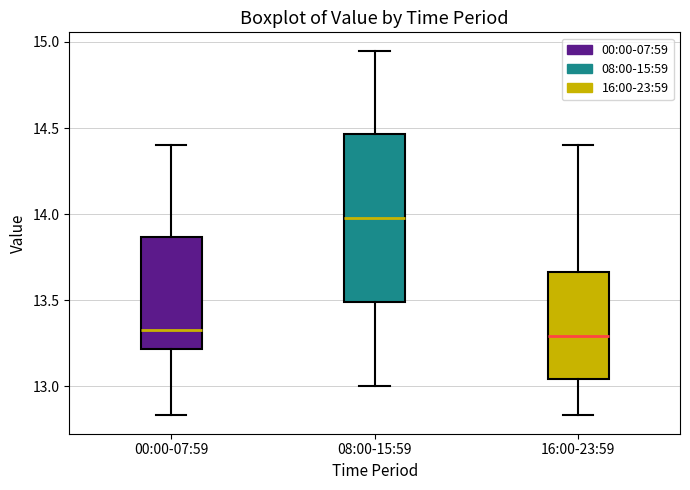

Reading left to right, transcribe this box plot: for each box, give where its median line is, the range the box spans, and where its two whiskers end, as read against the y-axis. The values are not printed on the chart, so give them approximately, as read against the axis.

00:00-07:59: median 13.35, box 13.20 to 13.85, whiskers 12.85 to 14.40
08:00-15:59: median 14.00, box 13.50 to 14.45, whiskers 13.00 to 14.95
16:00-23:59: median 13.30, box 13.05 to 13.65, whiskers 12.85 to 14.40